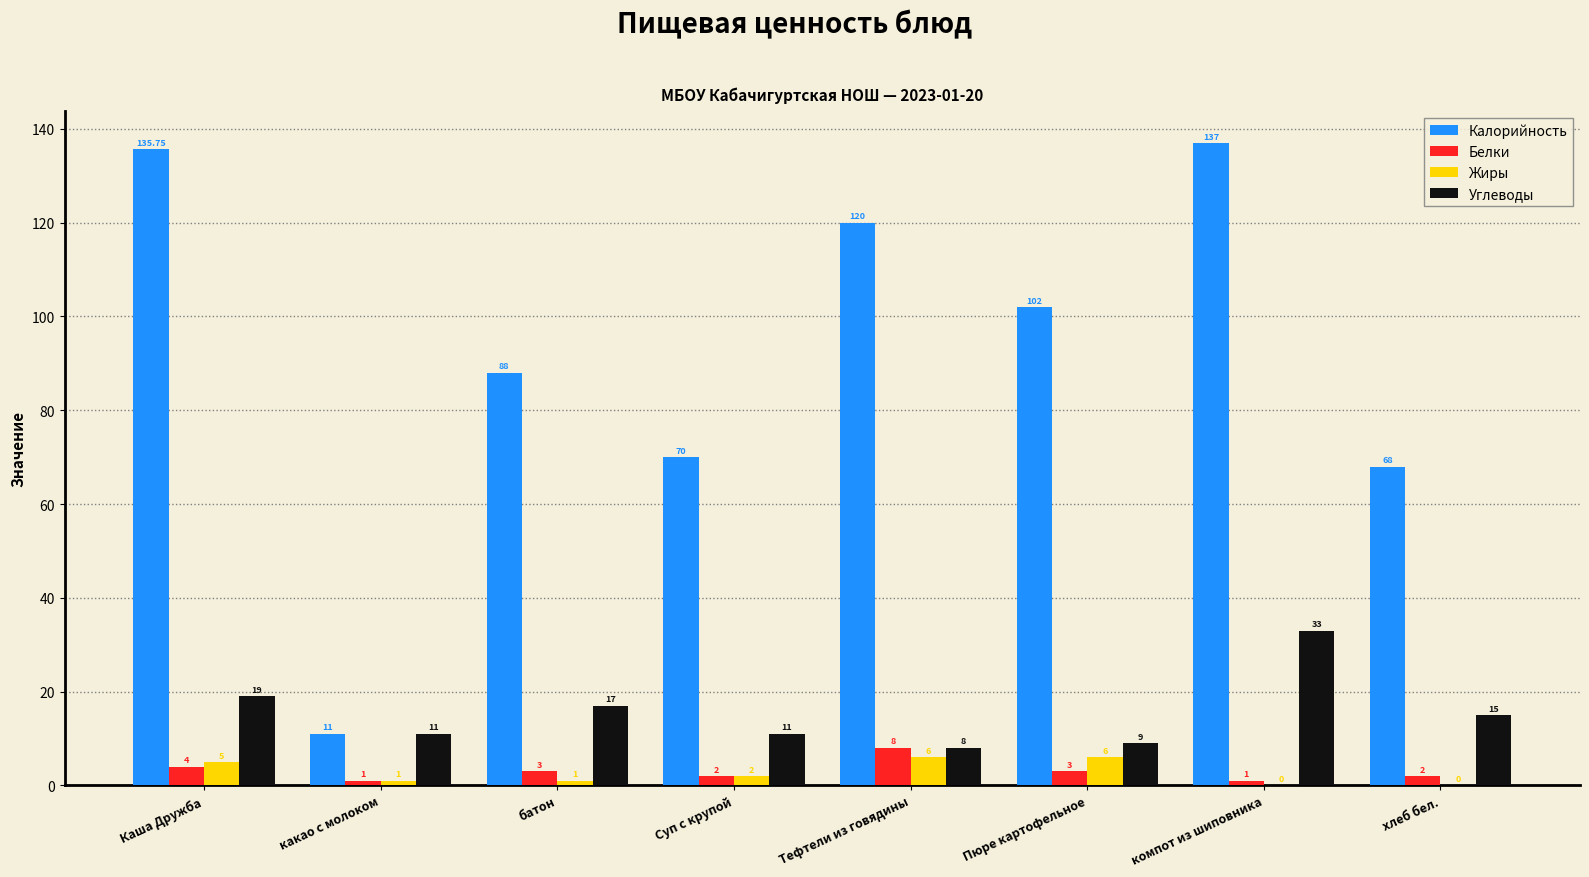

Is the value of Жиры at какао с молоком greater than the value of Калорийность at компот из шиповника?

No